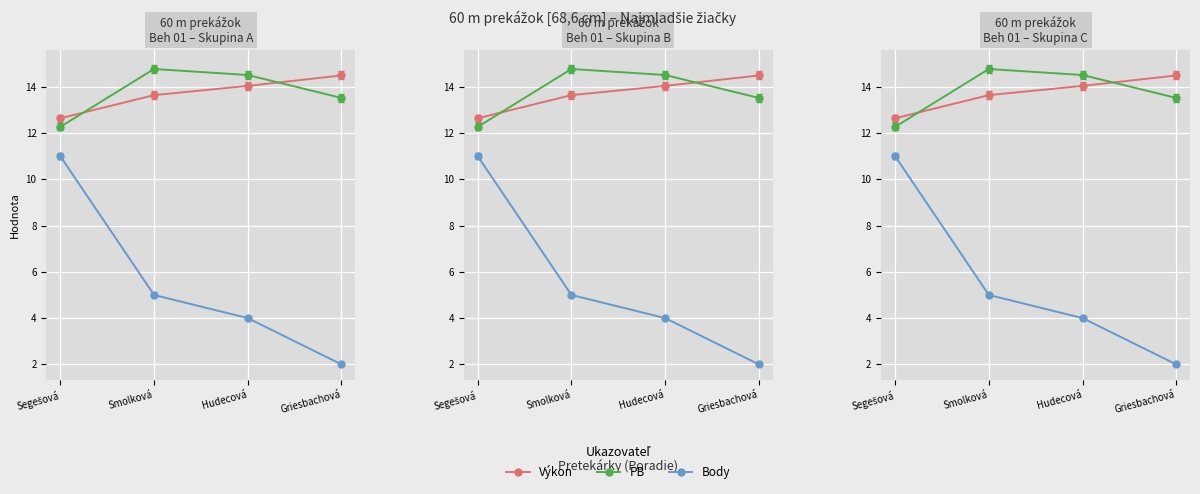

True or false: Výkon and Body cross at least once.

False